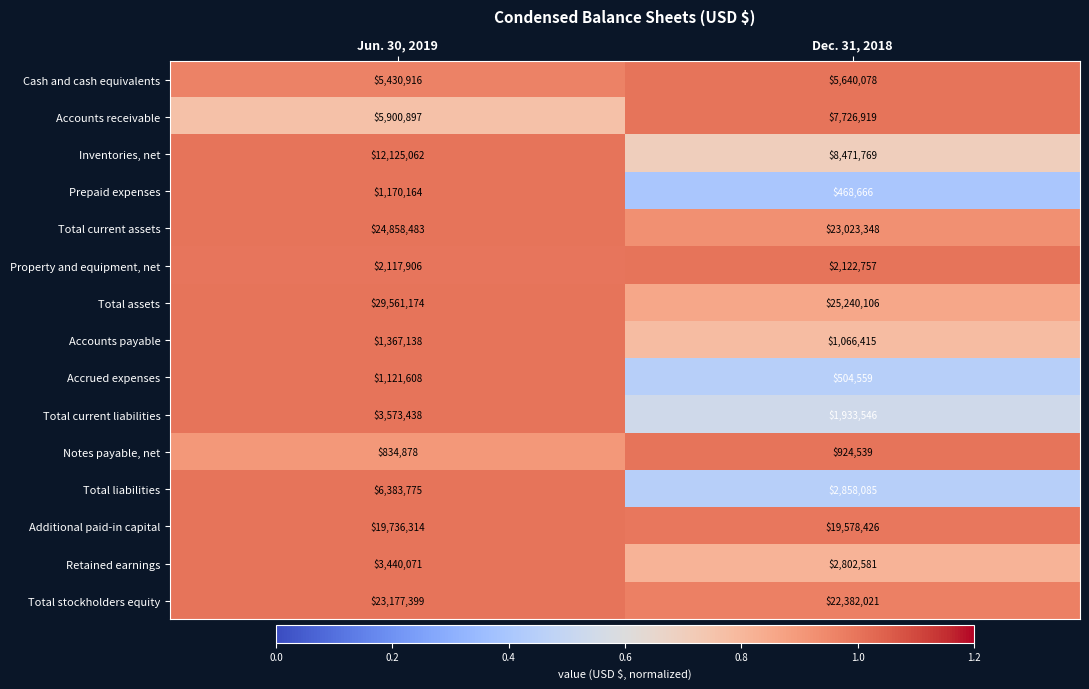

Where is Total current assets nearest to the value 23940915?

Dec. 31, 2018